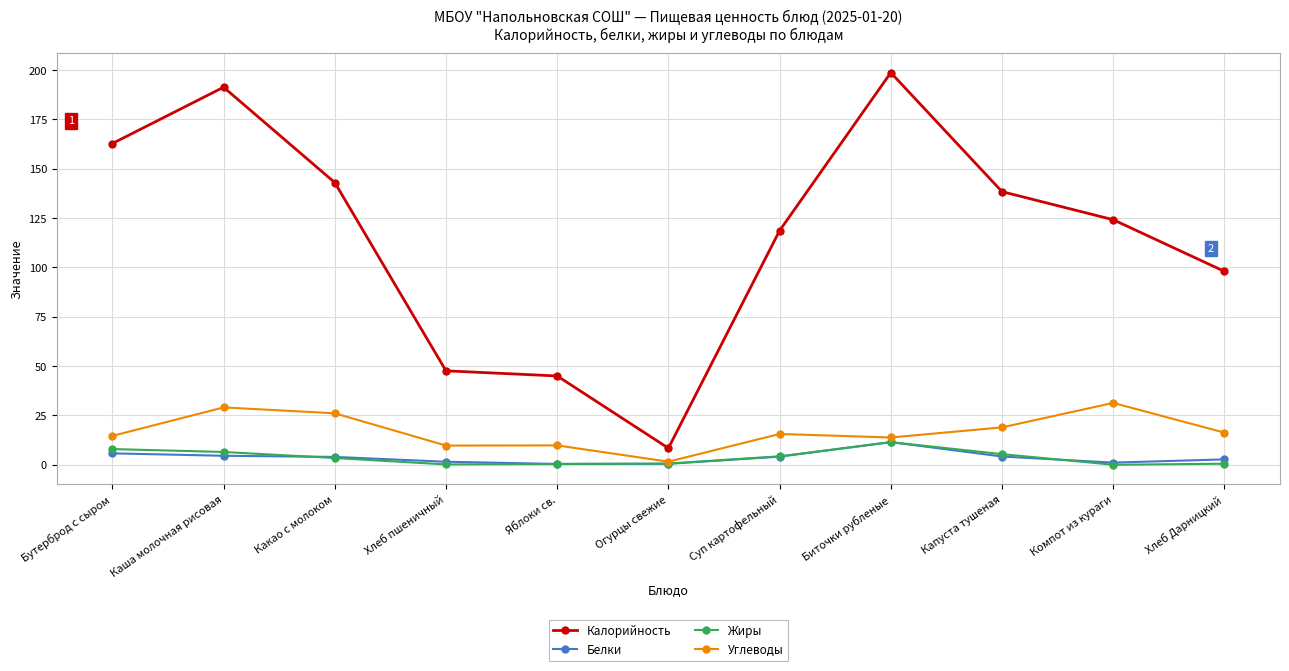

What is the label of the 7th point from the left?

Суп картофельный